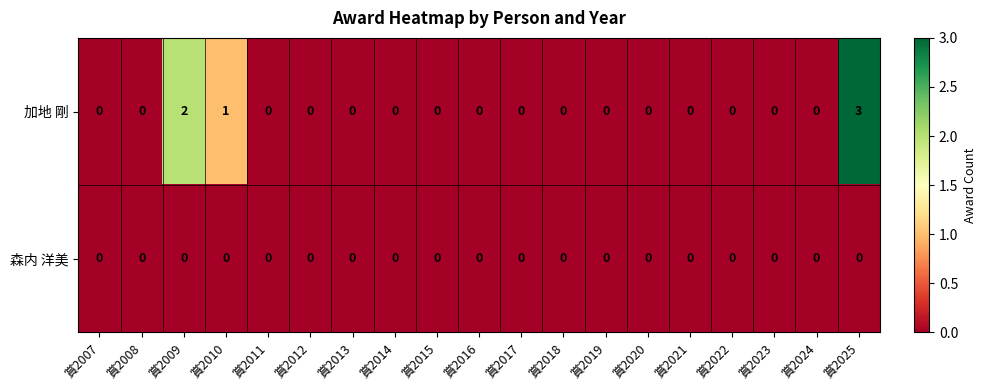

The value of 森内 洋美 at 賞2012 is 0. True or false?

True